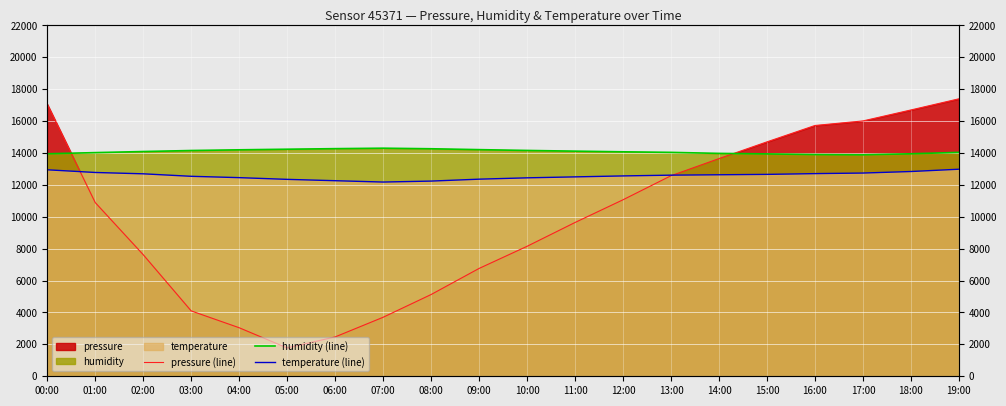

Reading left to right, transcribe all the data shown in this chart.

pressure (line): 00:00=17068.0	01:00=10894.0	02:00=7626.0	03:00=4100.0	04:00=3044.0	05:00=1776.0	06:00=2468.0	07:00=3700.0	08:00=5126.0	09:00=6762.0	10:00=8150.0	11:00=9644.0	12:00=11068.0	13:00=12576.0	14:00=13650.0	15:00=14700.0	16:00=15726.0	17:00=16012.0	18:00=16700.0	19:00=17400.0
humidity (line): 00:00=13952.4	01:00=14025.0	02:00=14093.2	03:00=14157.0	04:00=14201.0	05:00=14238.4	06:00=14273.6	07:00=14302.2	08:00=14267.0	09:00=14212.0	10:00=14161.4	11:00=14117.4	12:00=14075.6	13:00=14040.4	14:00=13976.6	15:00=13945.8	16:00=13904.0	17:00=13888.6	18:00=13952.4	19:00=14040.4
temperature (line): 00:00=12948.0	01:00=12780.0	02:00=12696.0	03:00=12540.0	04:00=12456.0	05:00=12348.0	06:00=12264.0	07:00=12180.0	08:00=12240.0	09:00=12360.0	10:00=12444.0	11:00=12504.0	12:00=12564.0	13:00=12612.0	14:00=12636.0	15:00=12660.0	16:00=12708.0	17:00=12744.0	18:00=12840.0	19:00=12984.0